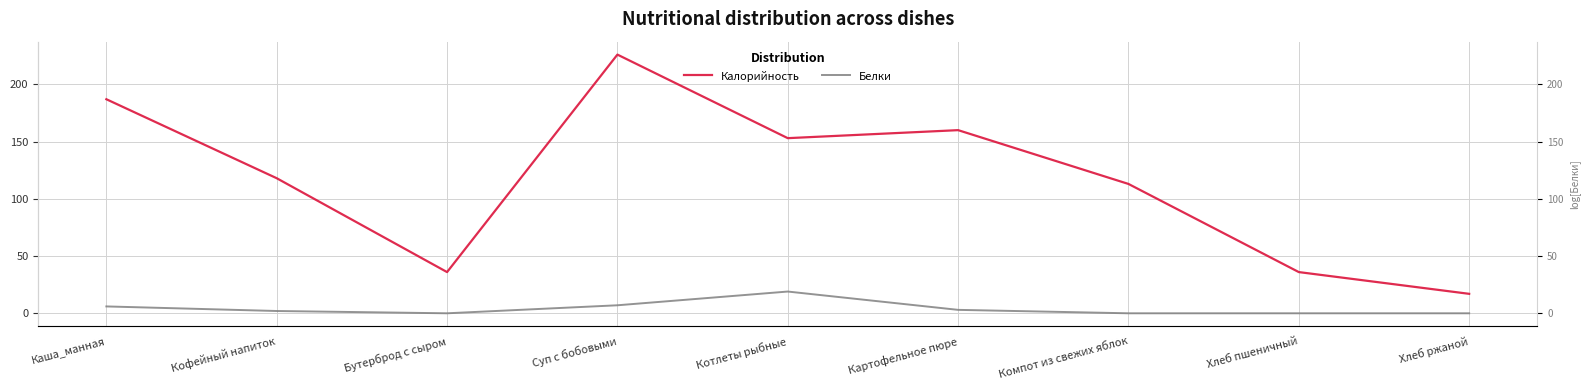

What is the lowest value of the Калорийность series?

17